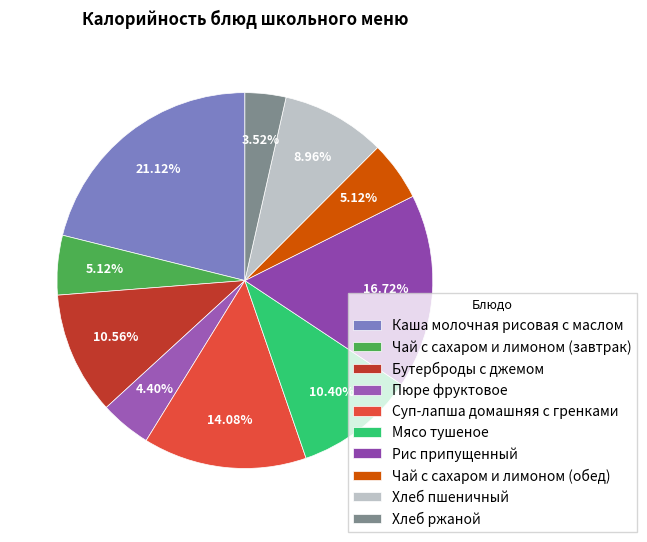

Does any single category account for the majority?

No